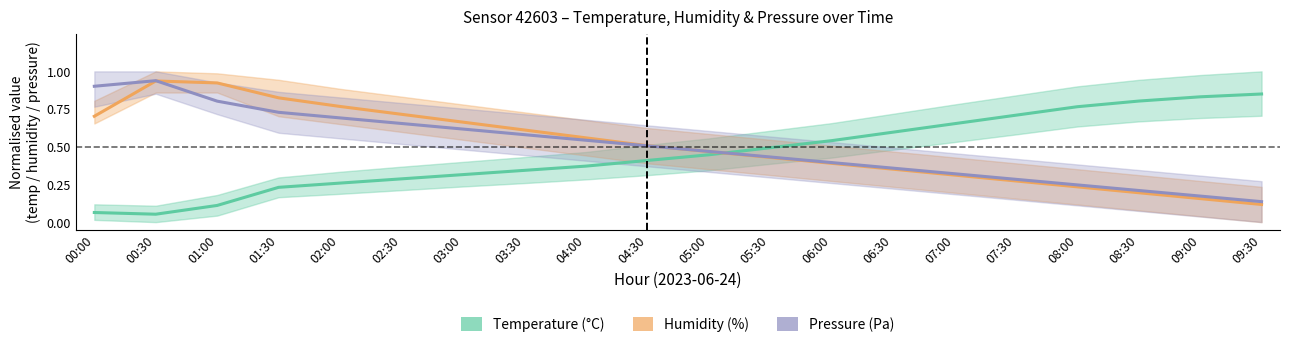

True or false: Humidity has more than 1 points higher than both neighbors.

False